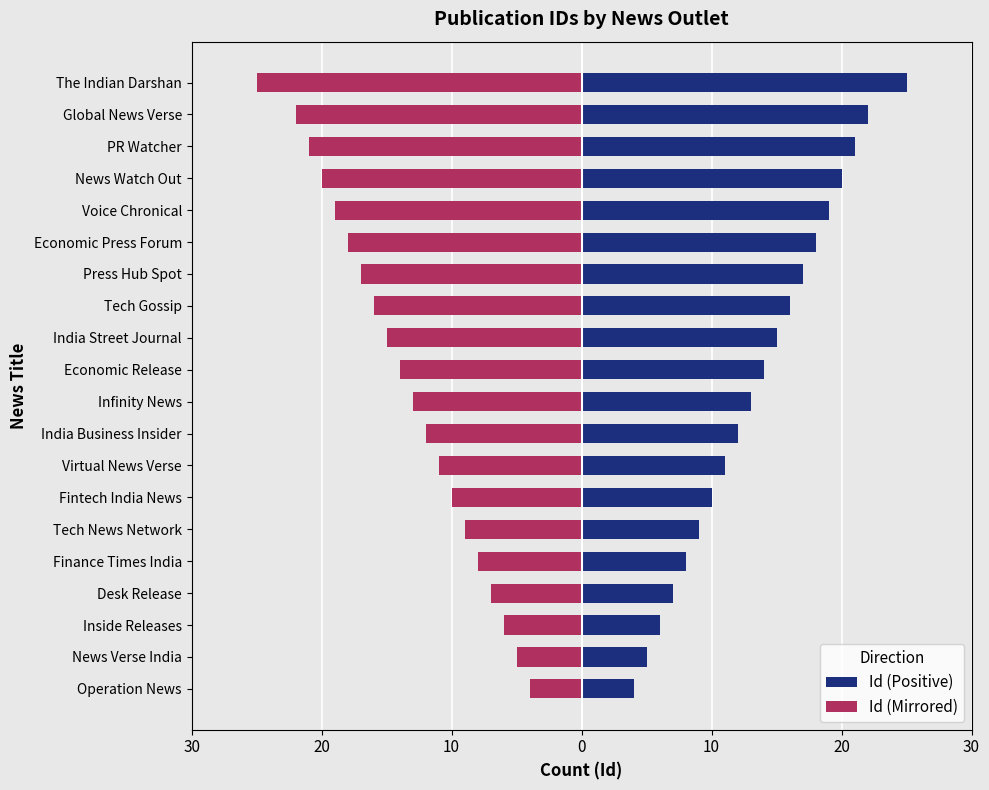

Which has a higher value, India Street Journal or Desk Release?

India Street Journal